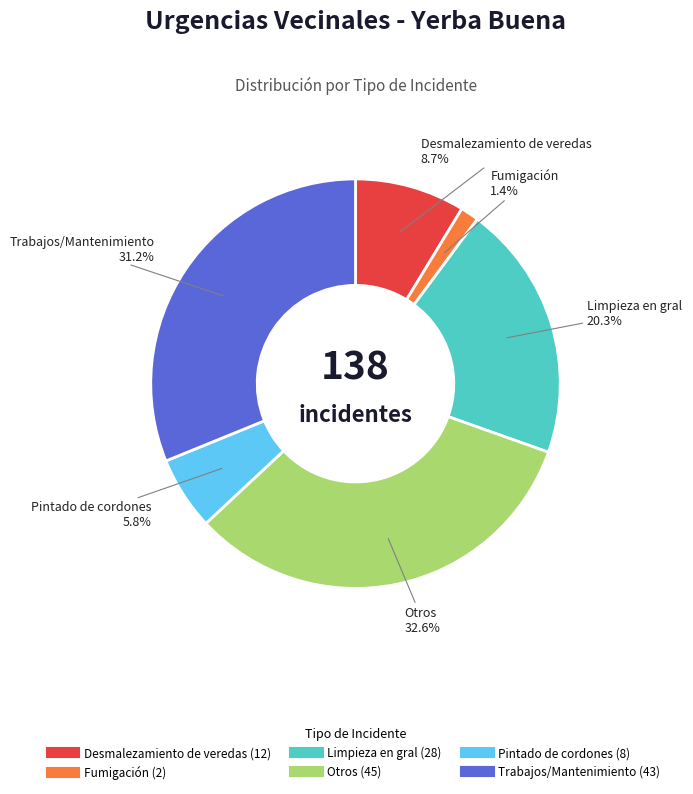

What is the smallest slice in the pie chart?

Fumigación